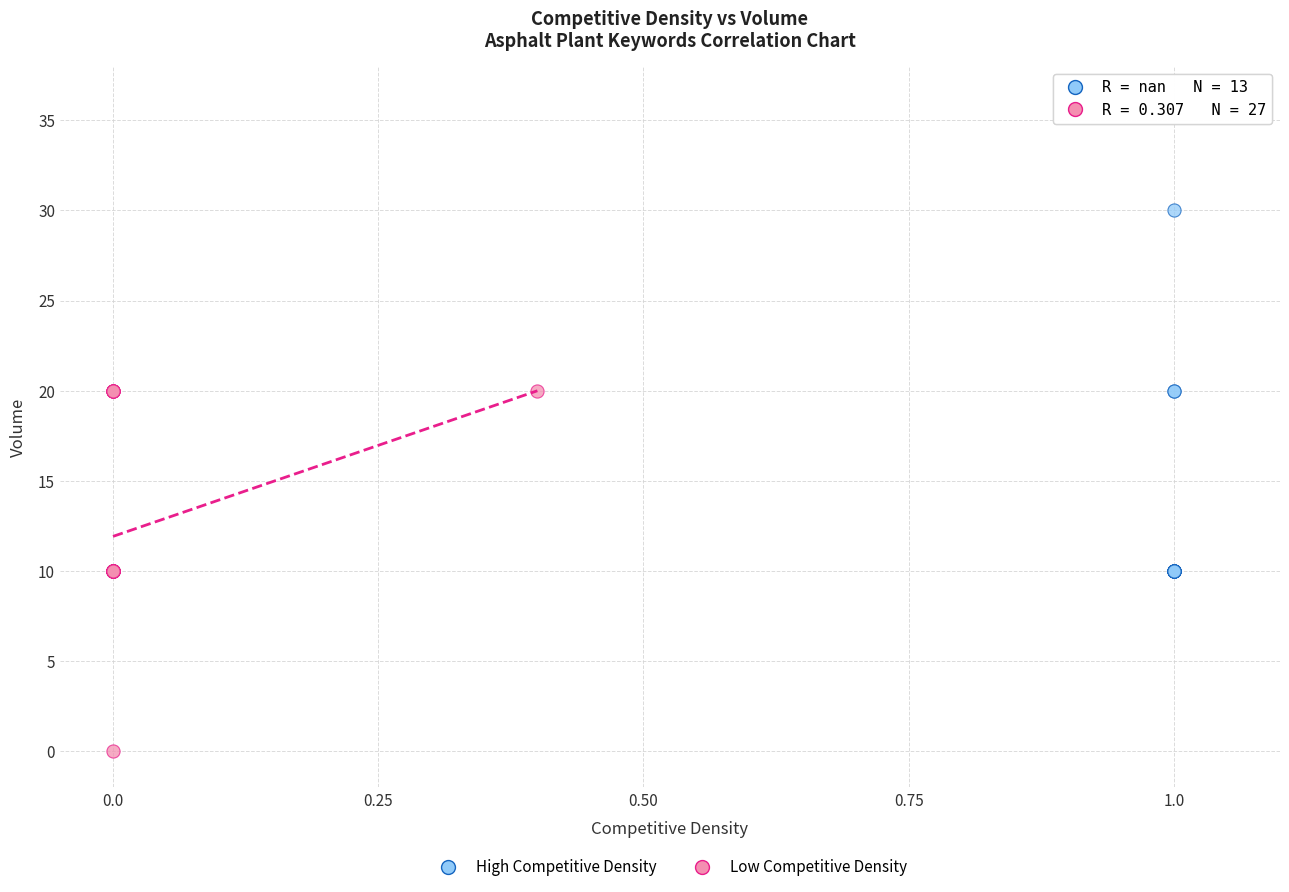

Which series contains the lowest Y value?

Low Competitive Density